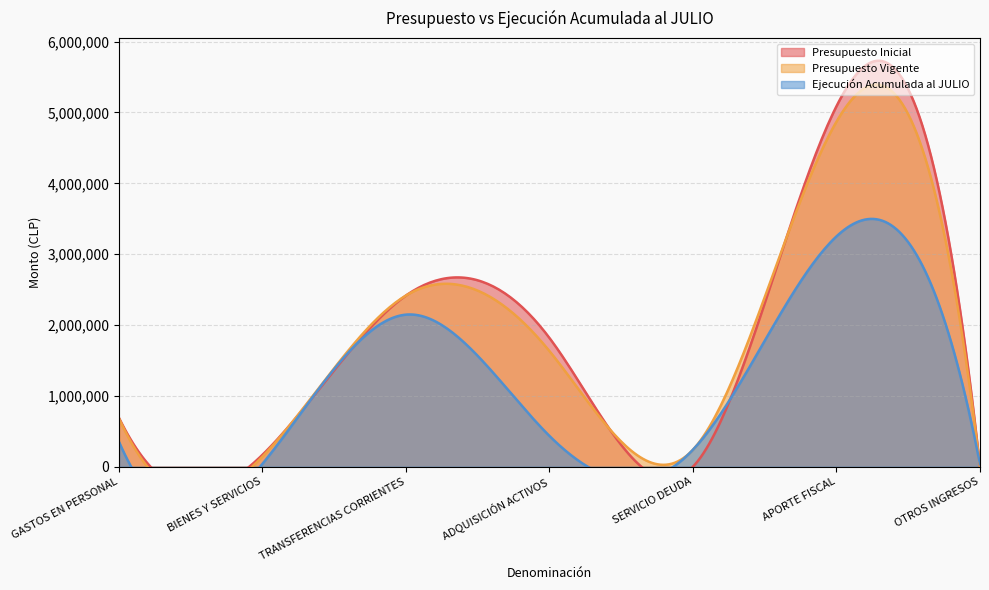

How many categories are shown in the chart?

7